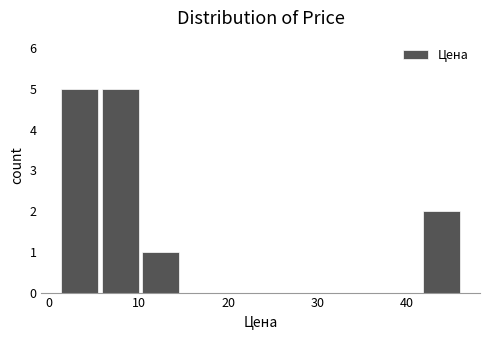

Reading left to right, transcribe this chart: for each bar, give the range it covers on the x-axis and its height. Neither the bar edges nor the heights are printed on the chart, so give them approximately, as read against the axes.

1 to 6: 5
6 to 10: 5
10 to 15: 1
15 to 19: 0
19 to 24: 0
24 to 28: 0
28 to 33: 0
33 to 37: 0
37 to 42: 0
42 to 46: 2